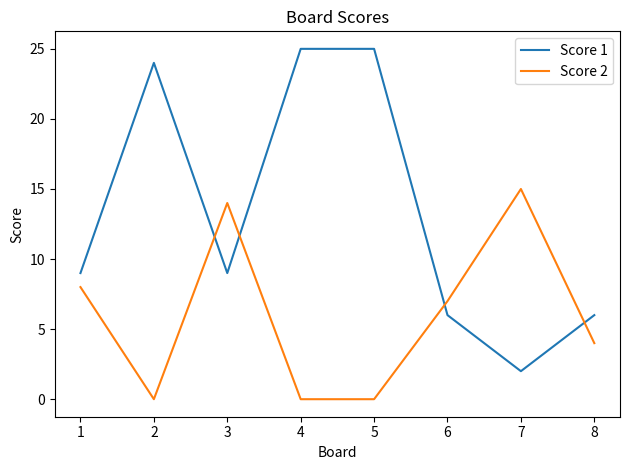

The Score 1 series shows 2 at 7. True or false?

True